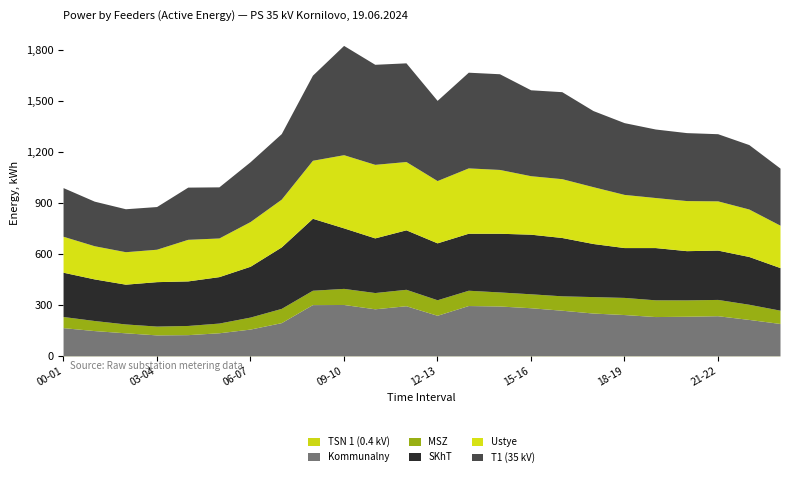

What is the sum of all SKhT values?

7383.2